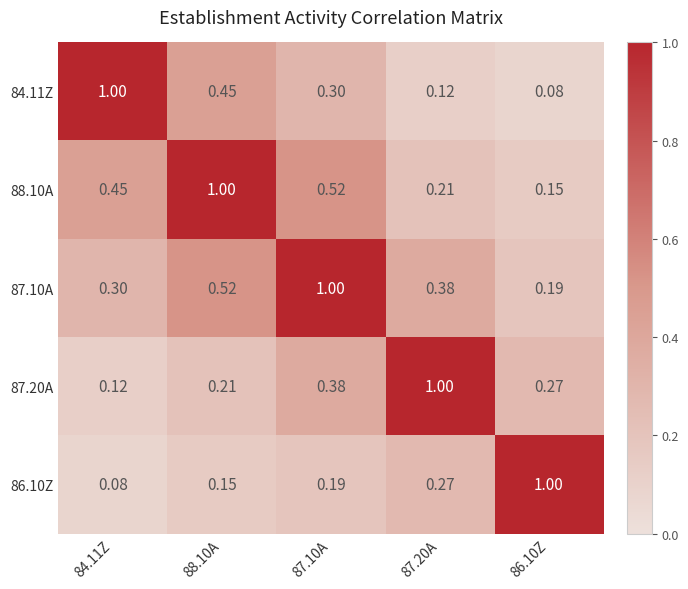

Is the value of 88.10A at 86.10Z greater than the value of 87.10A at 84.11Z?

No